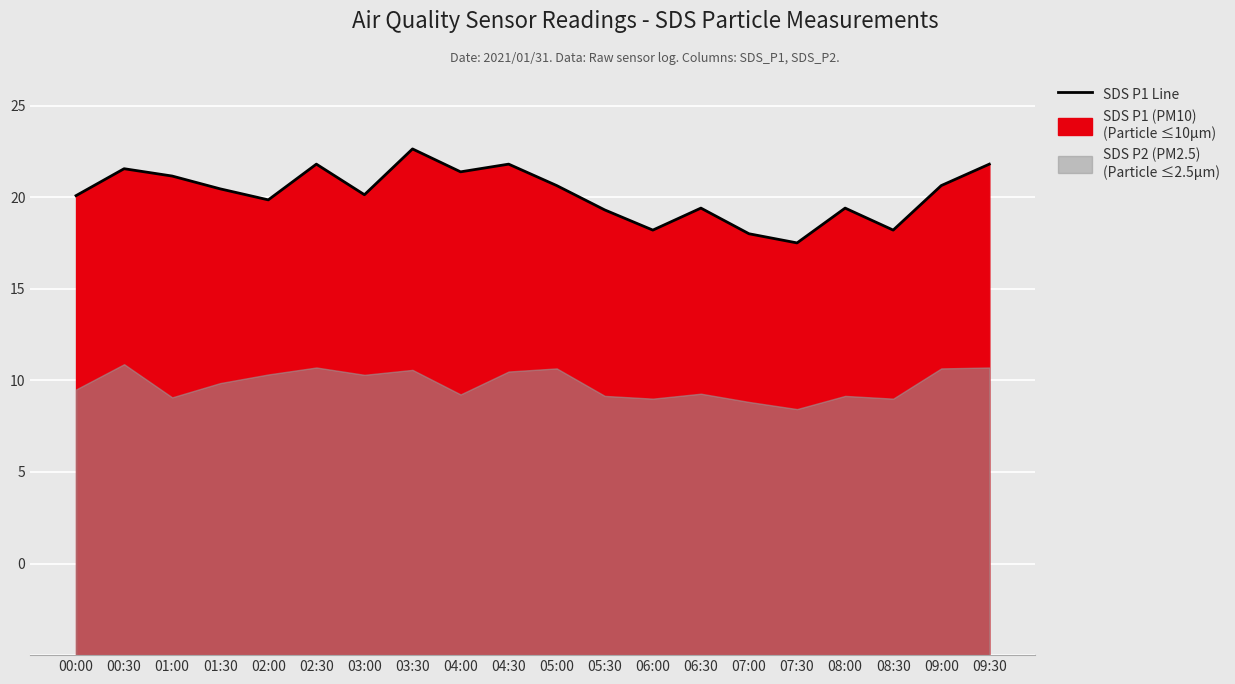

What is the change in value from 03:30 to 08:30?

-4.4